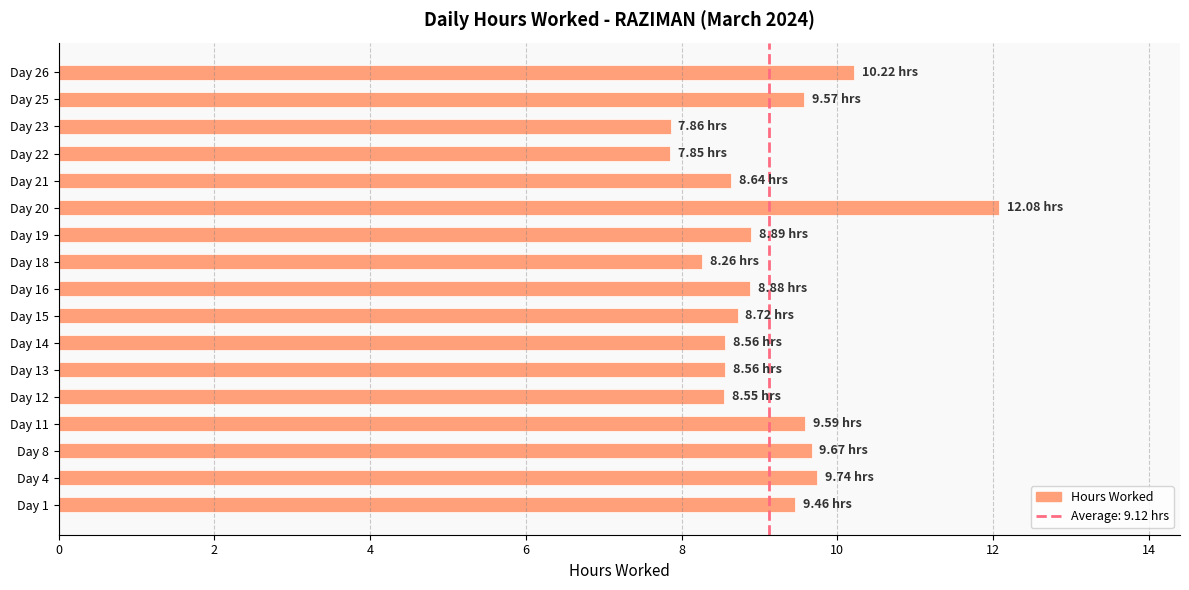

What is the ratio of the value at Day 14 to the value at Day 20?

0.7